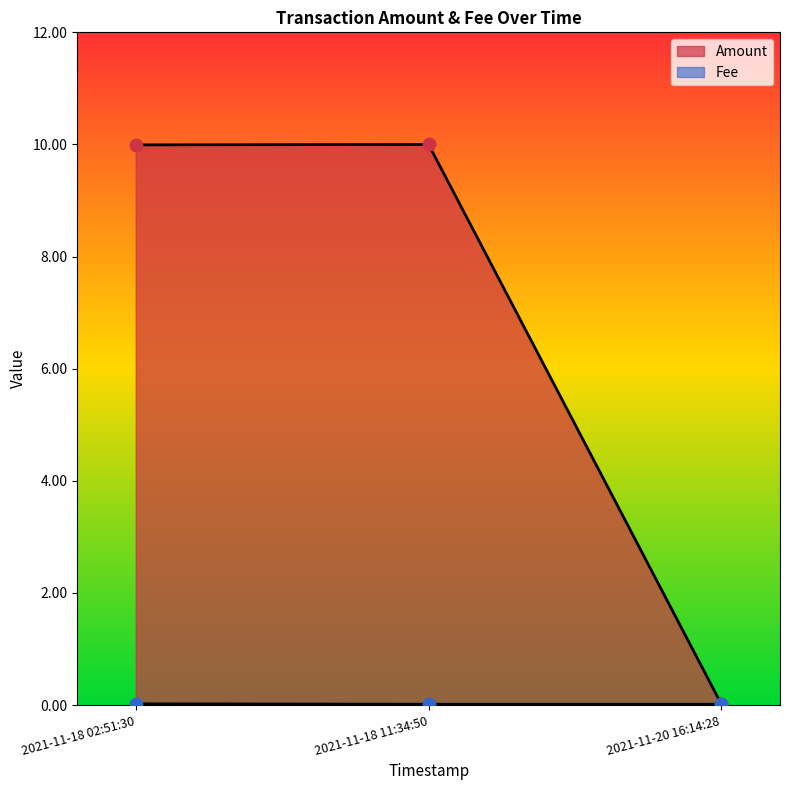

What are all the series names shown in the legend?

Amount, Fee